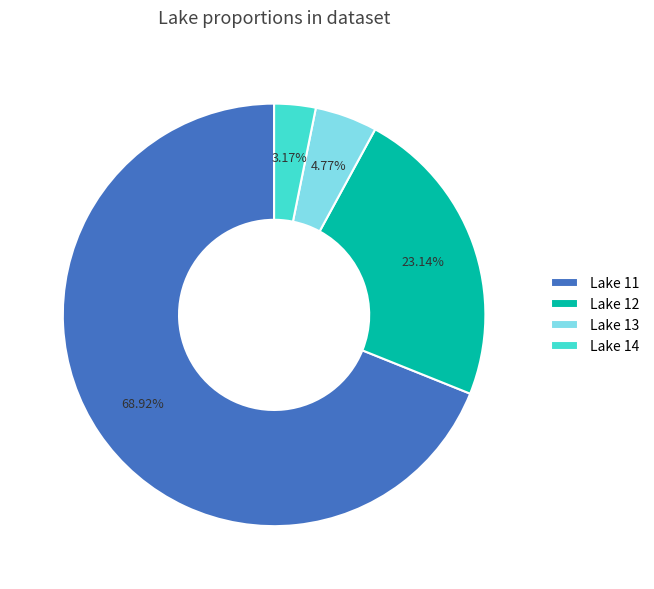

To the nearest percent, what percentage of the pie is Lake 14?

3%